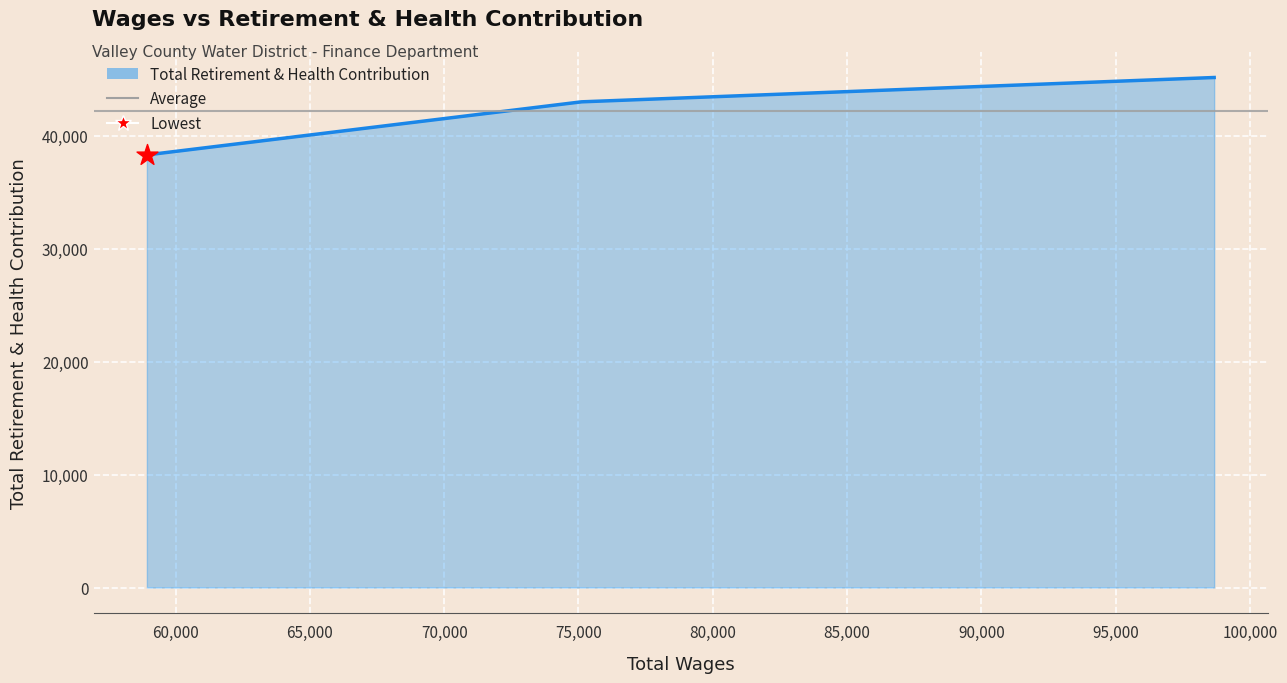

What is the ratio of the value at Senior Accounting Technician to the value at Finance & Customer Service Manager?

1.0